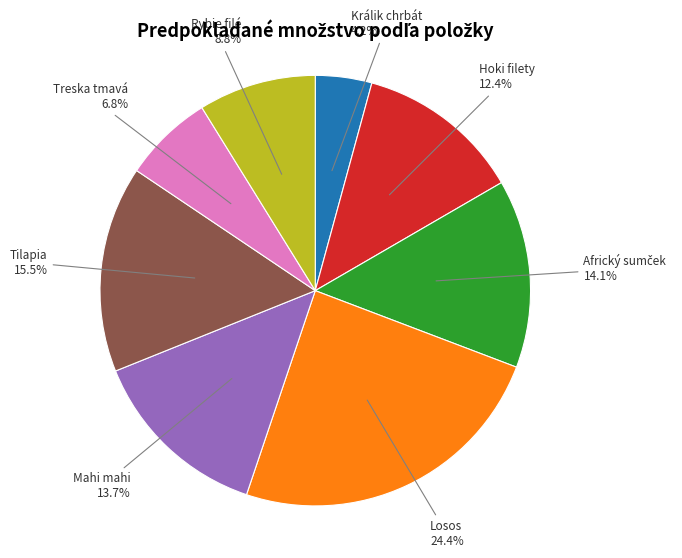

What is the total percentage of Mahi mahi and Losos?

38.1%